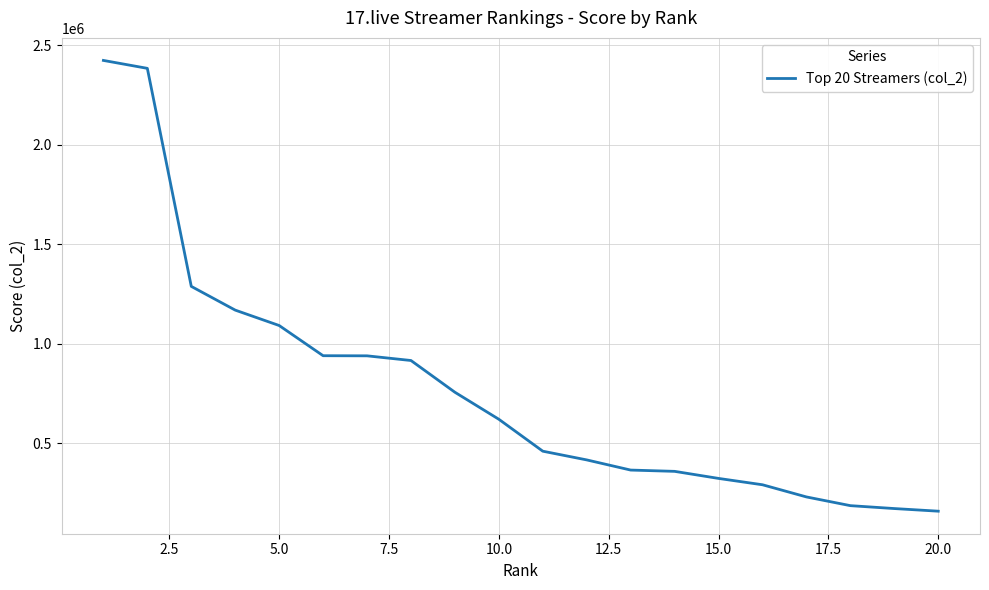

What is the difference between the maximum and minimum values?

2264444